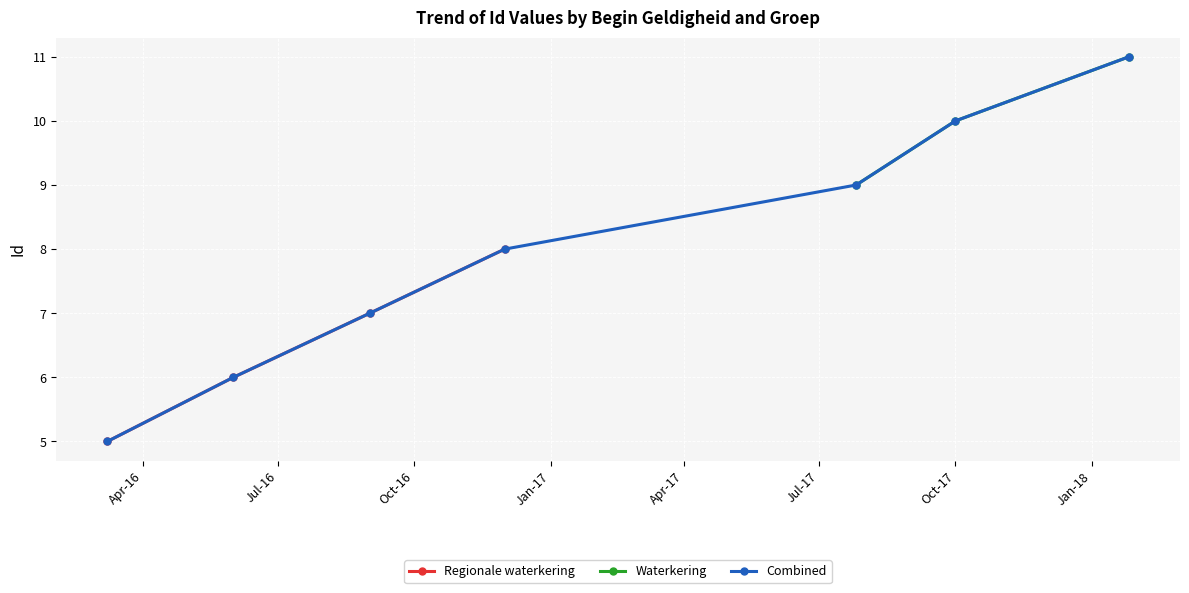

What is the value of the Waterkering point at the 3rd from the left?

11